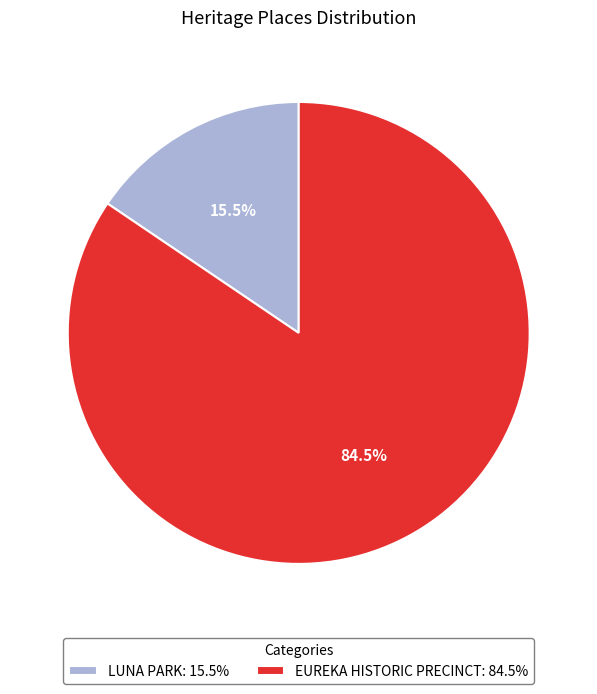

How many slices are in this pie chart?

2